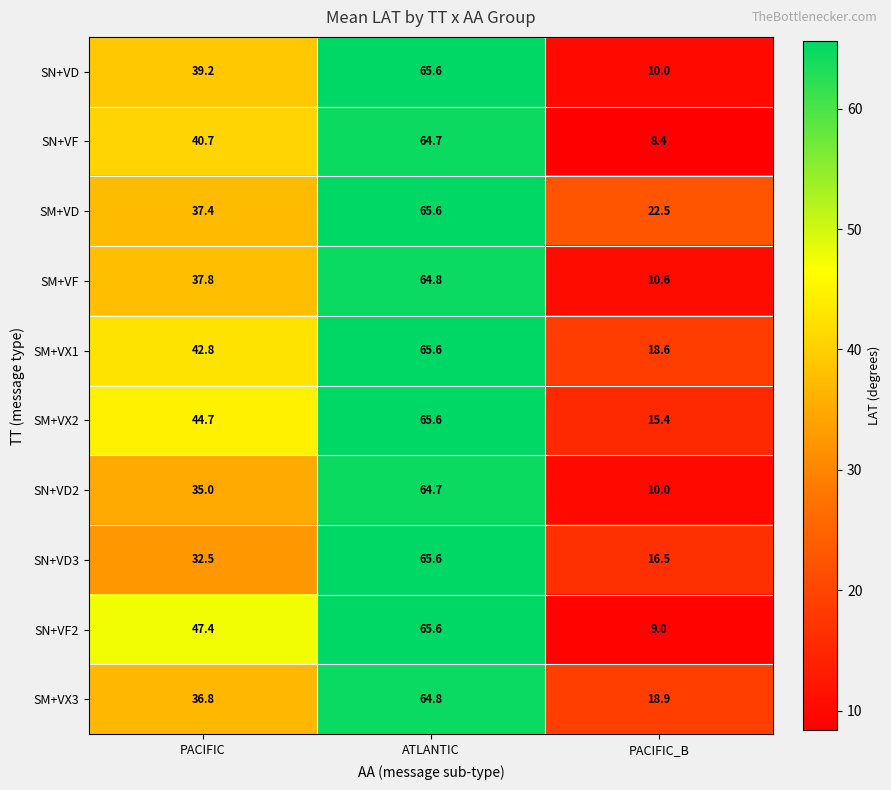

The SN+VF2 series shows 36.9 at ATLANTIC. True or false?

False